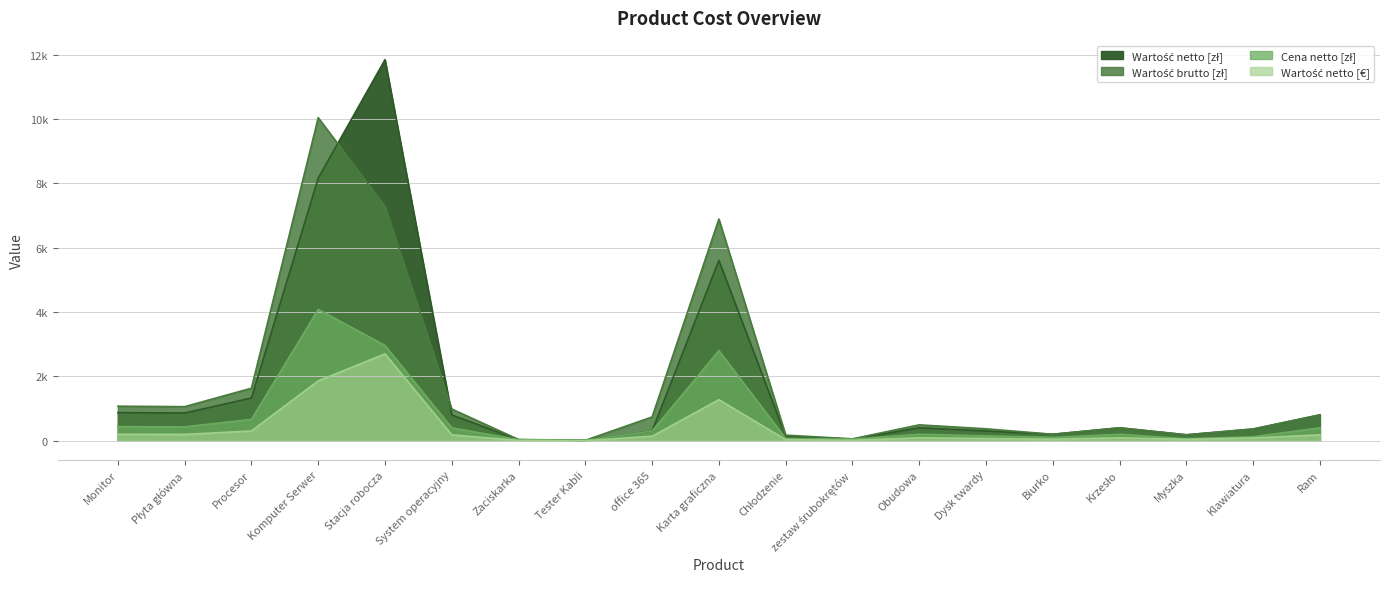

How many lines are shown in the chart?

4